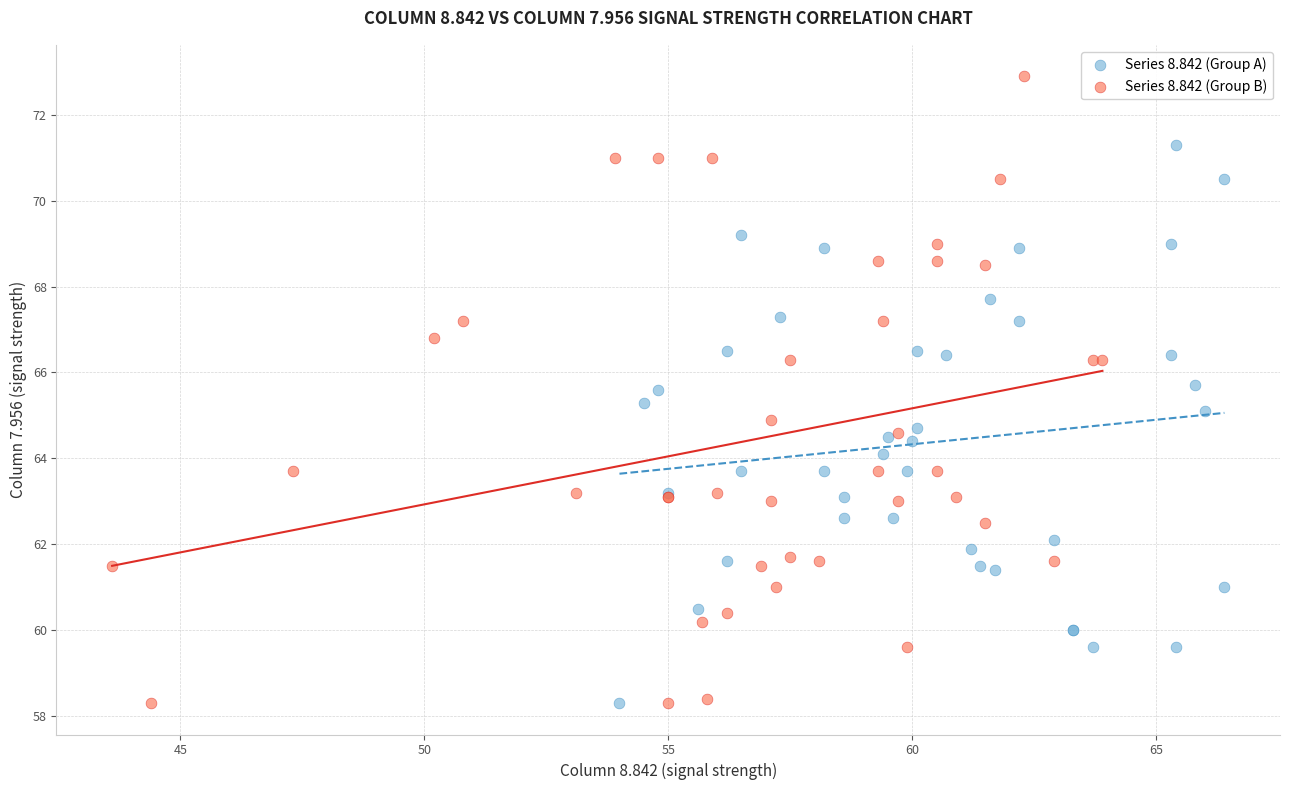

Which series has the widest spread of Y values?

Series 8.842 (Group B)